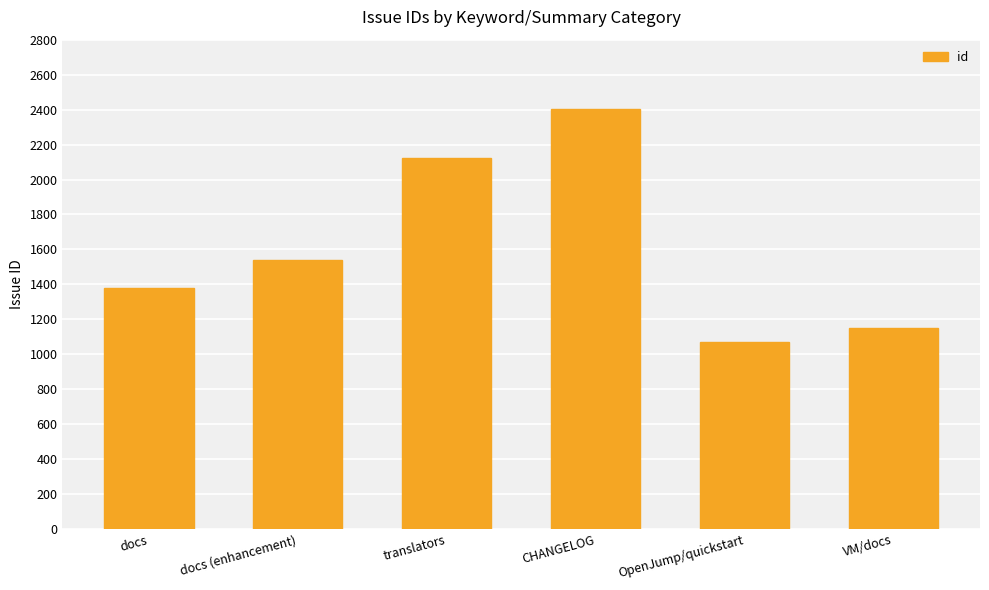

Count the number of categories in the chart.

6